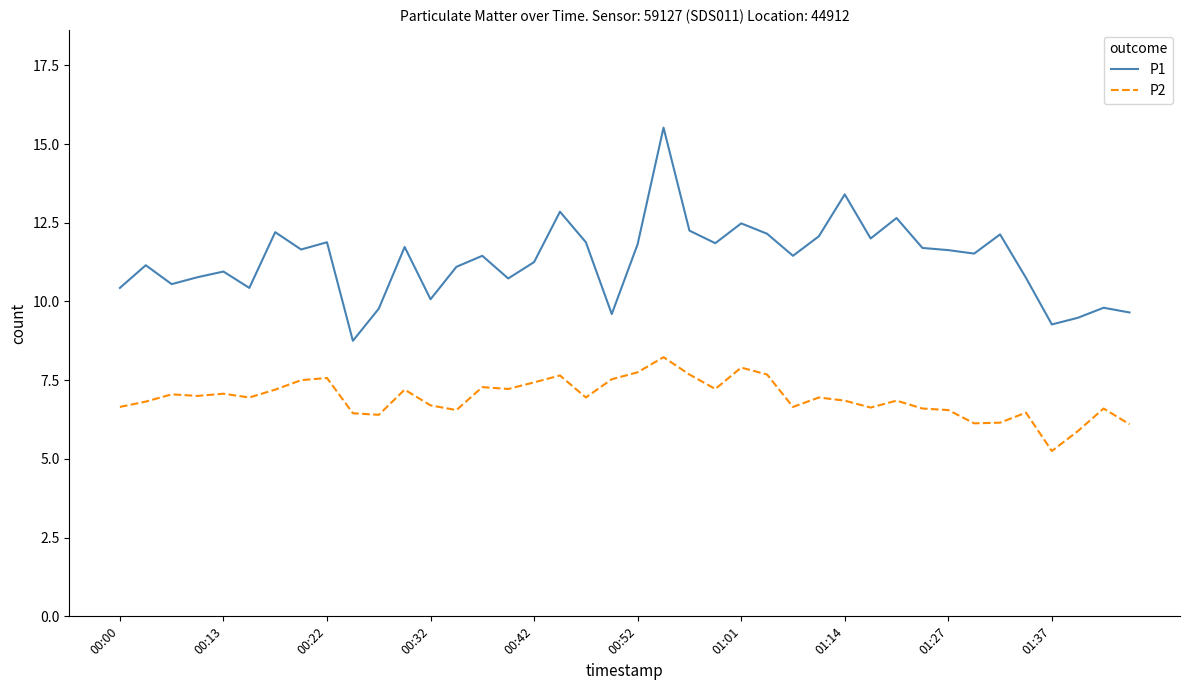

Does the chart display data point markers on the line(s)?

No